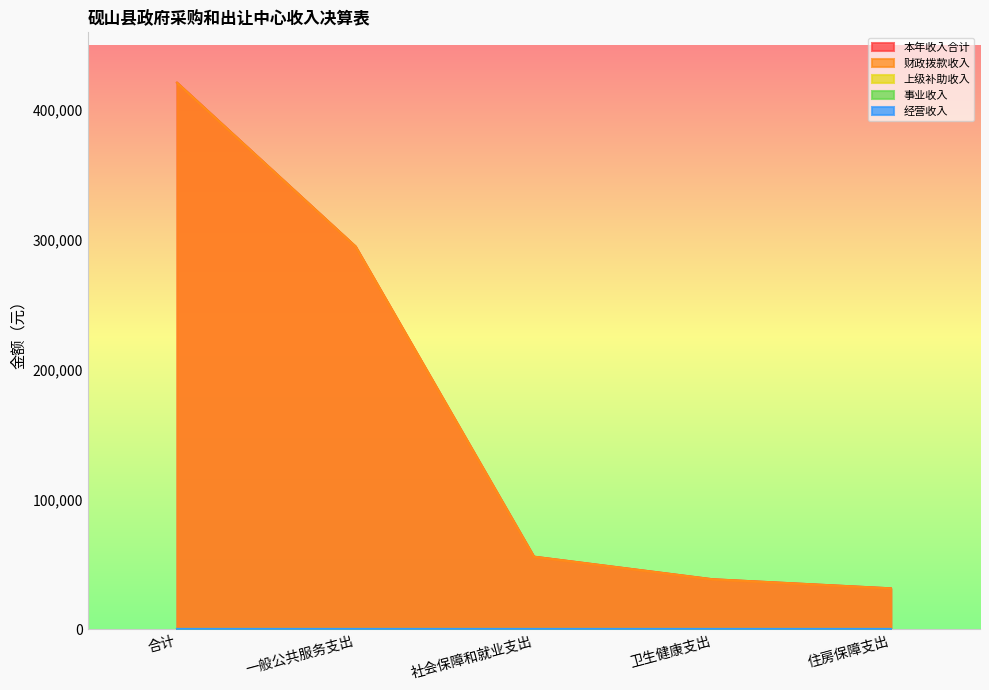

True or false: 本年收入合计 has more than 0 points higher than both neighbors.

False